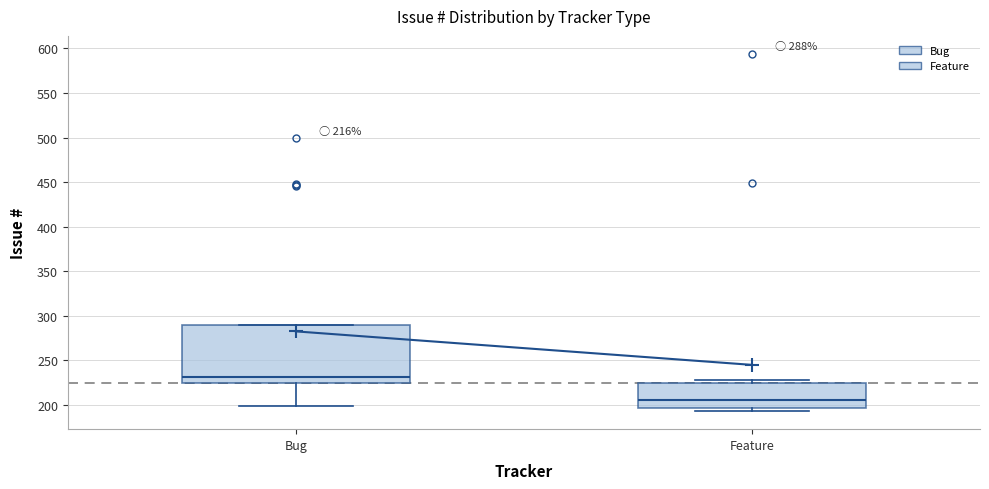

Comparing the boxes themselves (not the whiskers), which one is the tallest?

Bug